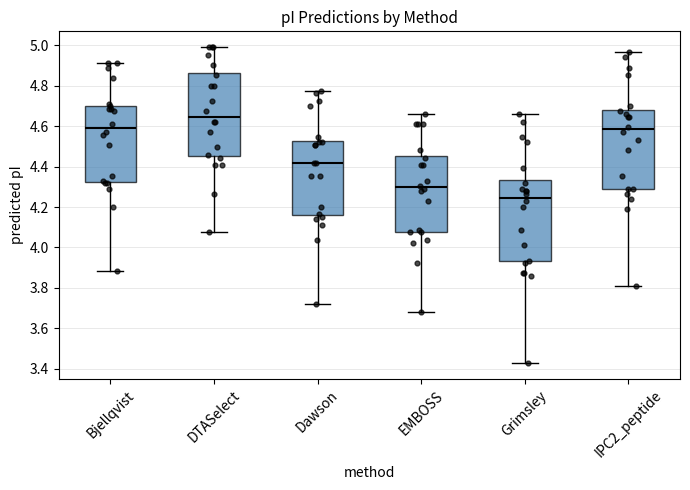

Reading left to right, read every box against the y-axis: the position of its median line, the range the box covers, and the ends of its whiskers. The values are not printed on the chart, so give them approximately, as read against the axis.

Bjellqvist: median 4.60, box 4.32 to 4.70, whiskers 3.88 to 4.92
DTASelect: median 4.64, box 4.46 to 4.86, whiskers 4.08 to 5.00
Dawson: median 4.42, box 4.16 to 4.52, whiskers 3.72 to 4.78
EMBOSS: median 4.30, box 4.08 to 4.46, whiskers 3.68 to 4.66
Grimsley: median 4.24, box 3.94 to 4.34, whiskers 3.42 to 4.66
IPC2_peptide: median 4.58, box 4.30 to 4.68, whiskers 3.80 to 4.96